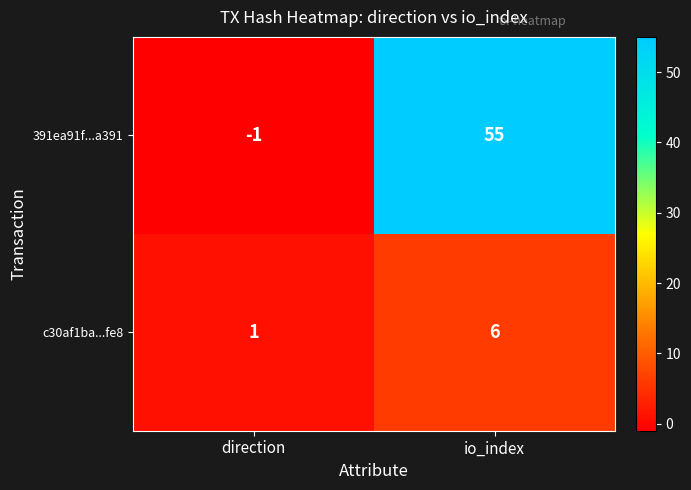

What is the average value of the c30af1ba...fe8 series?

4